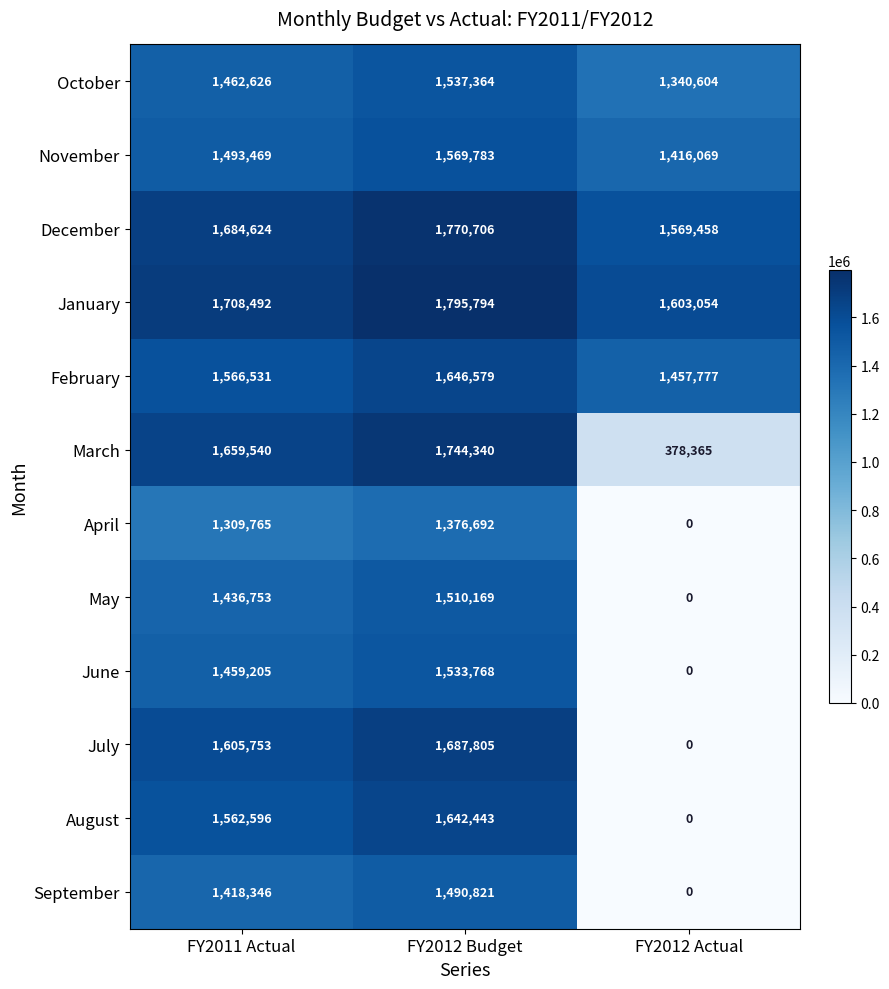

Between FY2011 Actual and FY2012 Actual, which series saw the biggest shift?

July